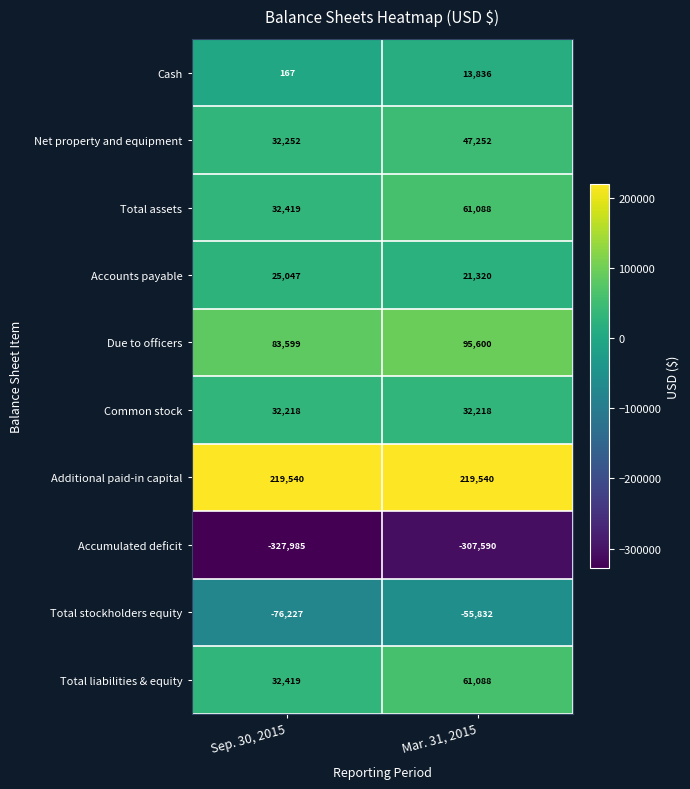

How many categories are shown in the chart?

2